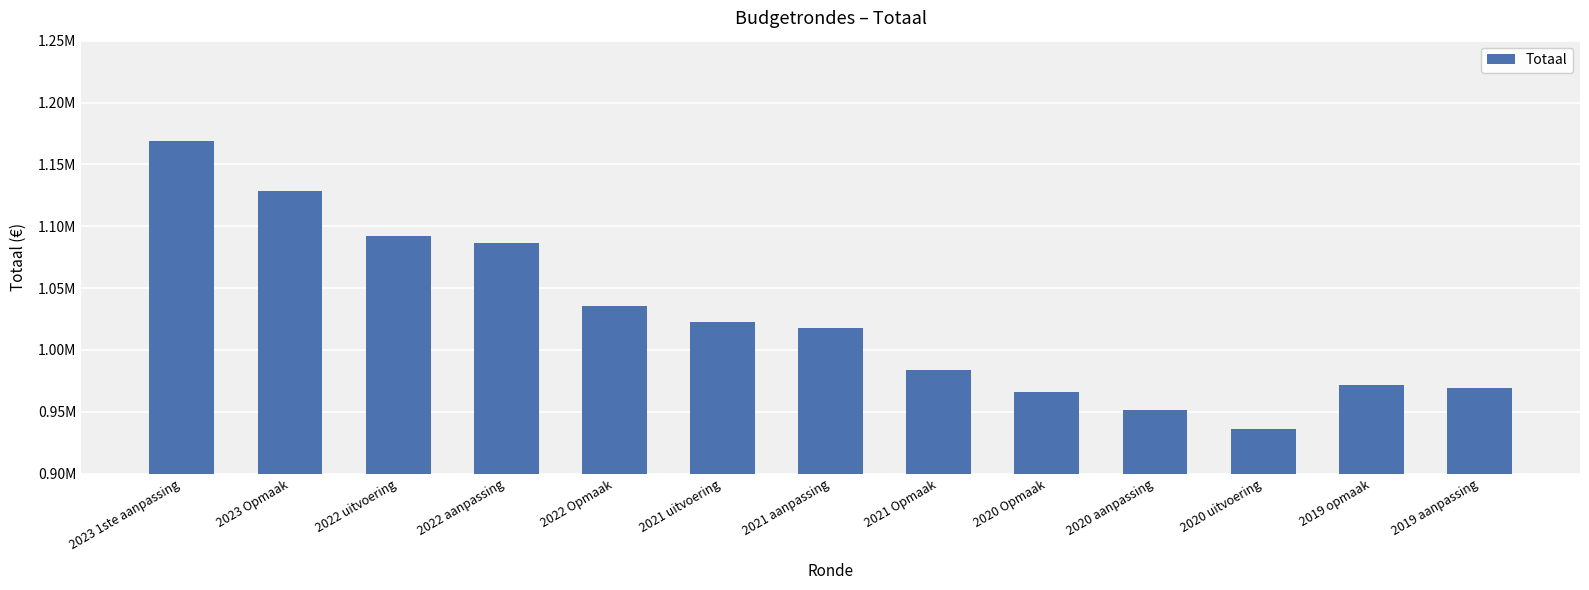

List the labels in order of value, largest first.

2023 1ste aanpassing, 2023 Opmaak, 2022 uitvoering, 2022 aanpassing, 2022 Opmaak, 2021 uitvoering, 2021 aanpassing, 2021 Opmaak, 2019 opmaak, 2019 aanpassing, 2020 Opmaak, 2020 aanpassing, 2020 uitvoering